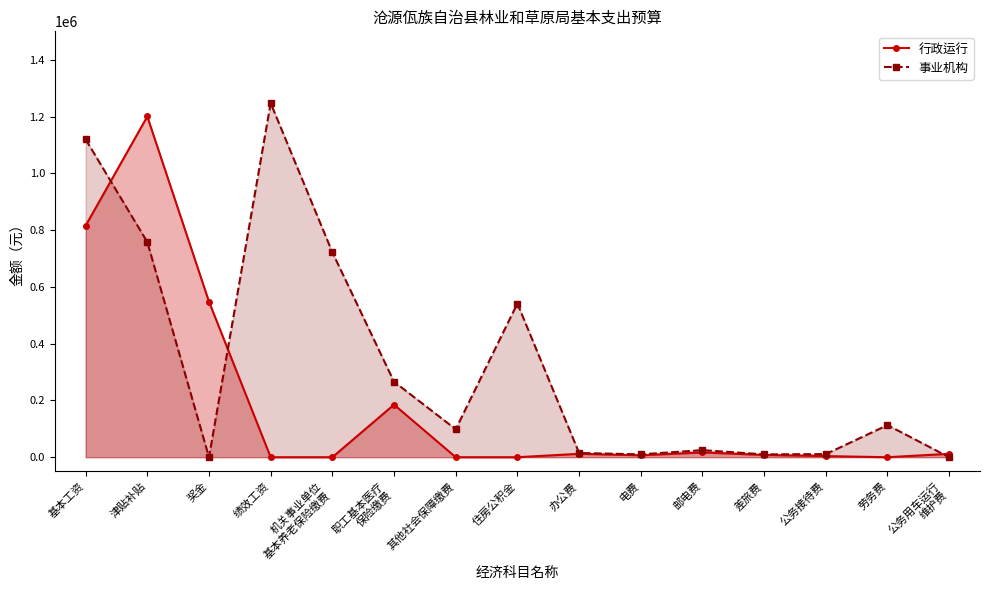

What is the approximate value of 事业机构 at 住房公积金?

541388.3